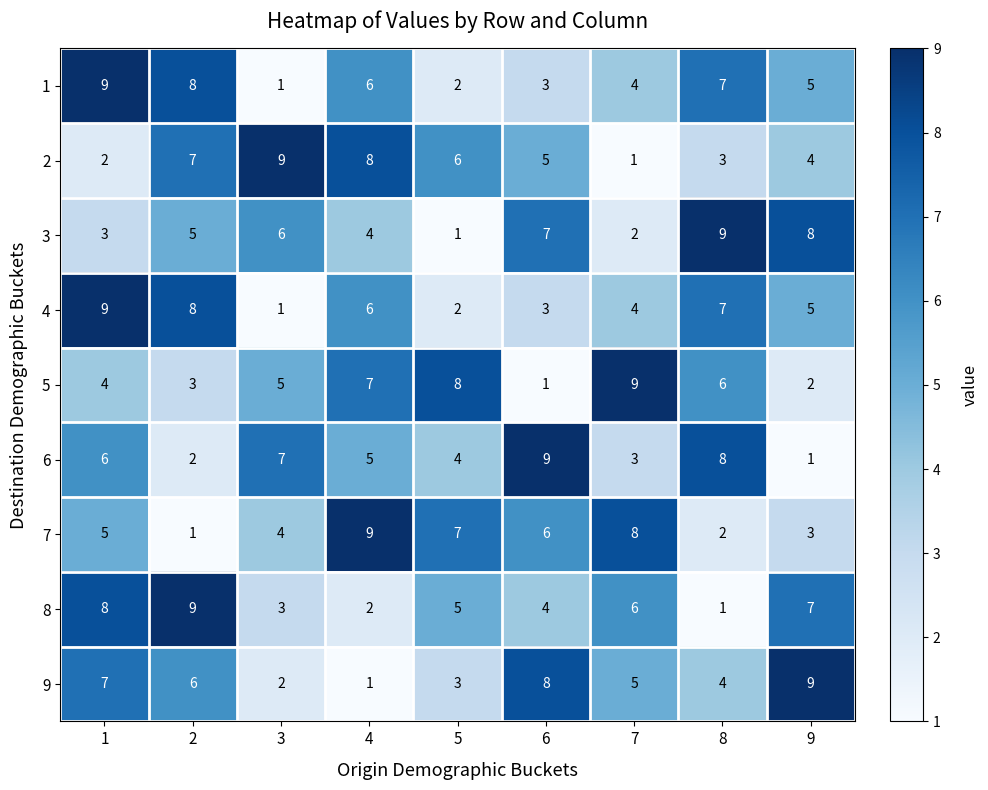

What value does the 9 series have at 9?

9